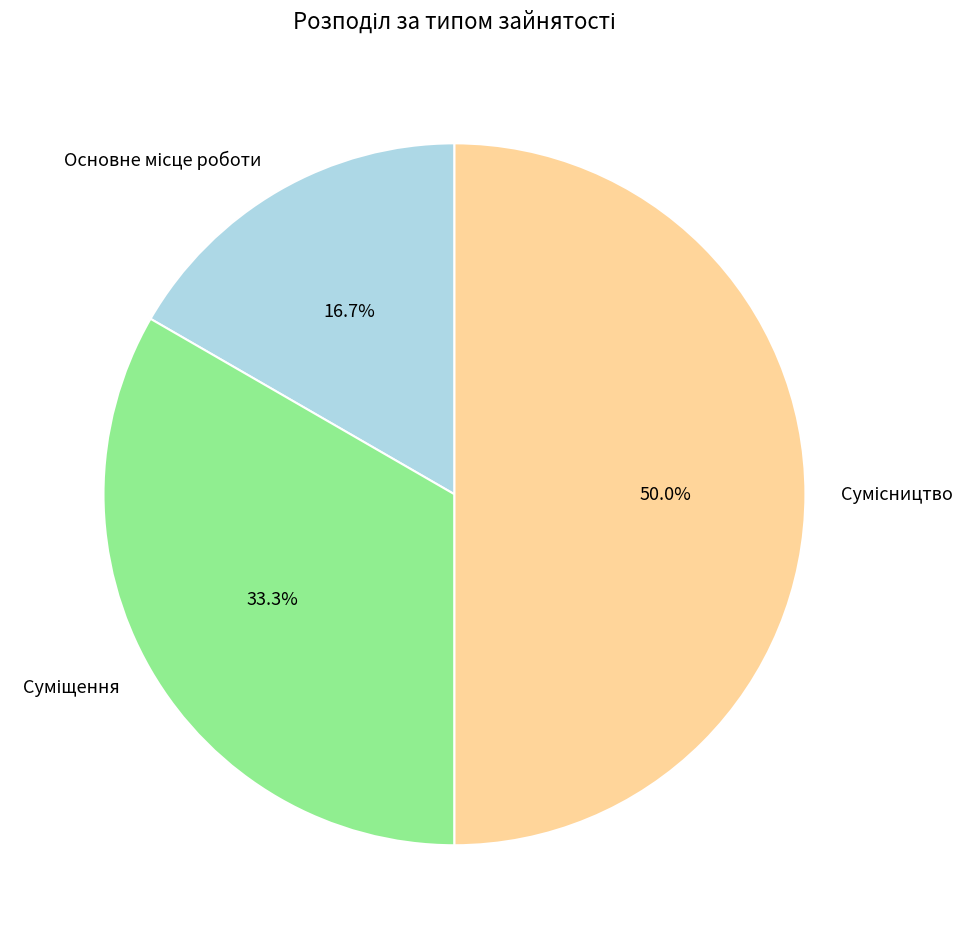

Which slice is the smallest?

Основне місце роботи